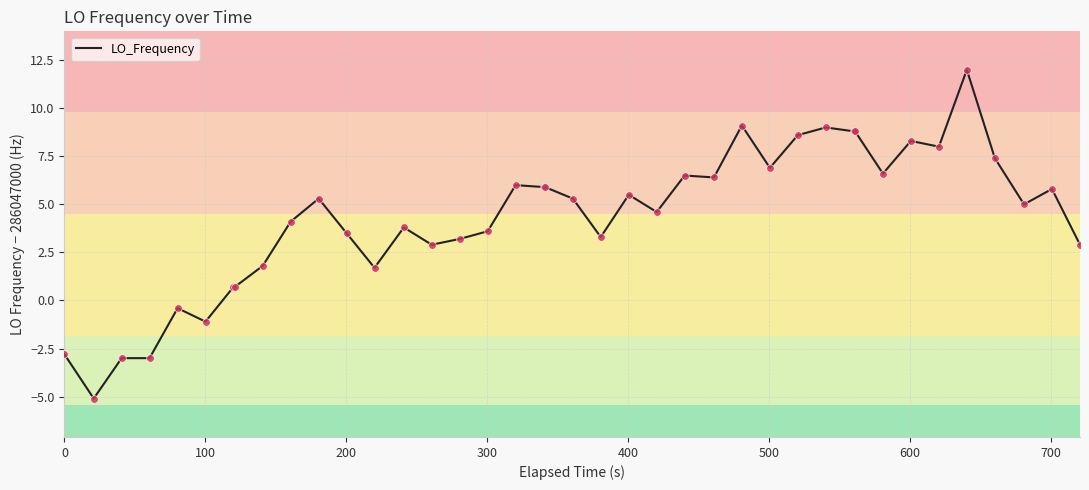

What is the difference between the maximum and minimum values?

17.1